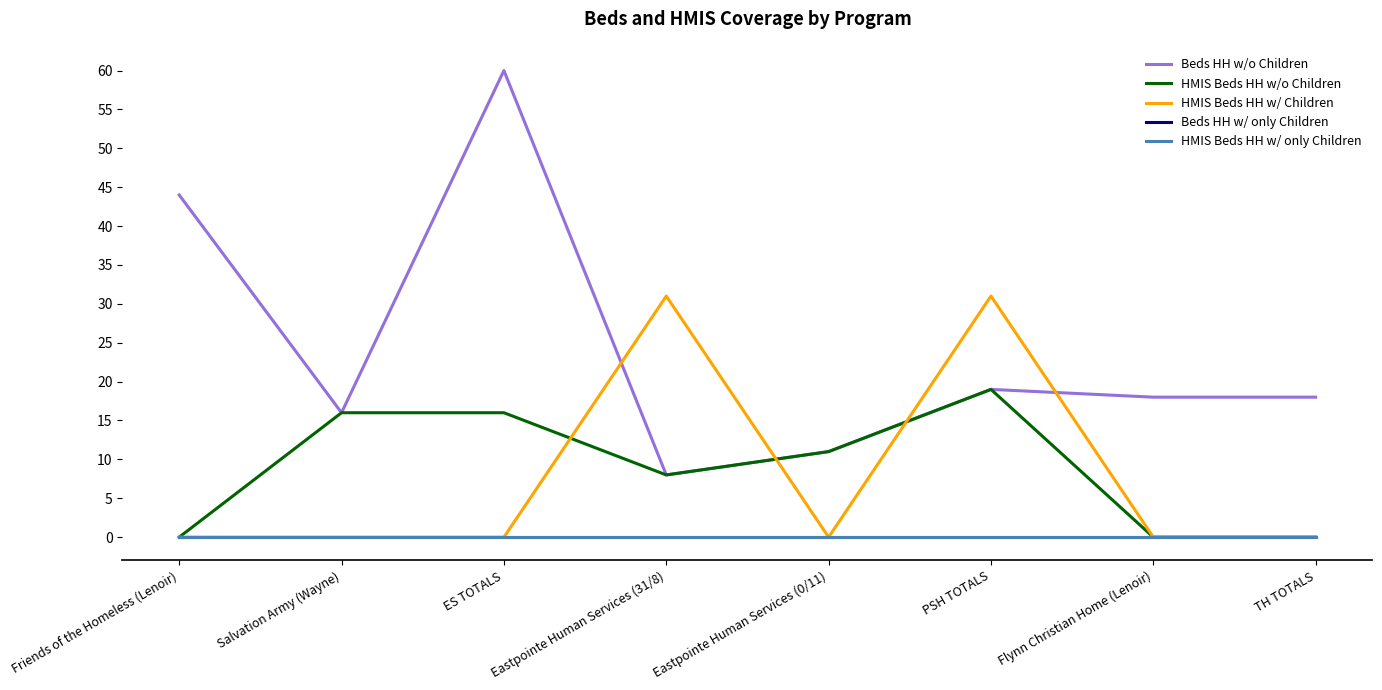

Does the chart display data point markers on the line(s)?

No